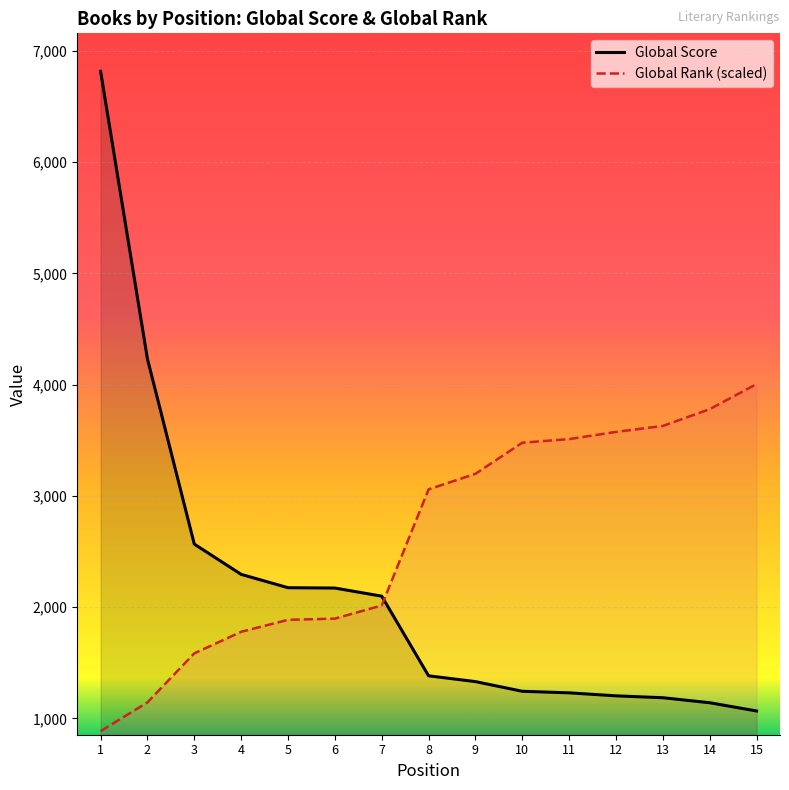

Which series ends up on top after the final intersection of Global Score and Global Rank (scaled)?

Global Rank (scaled)